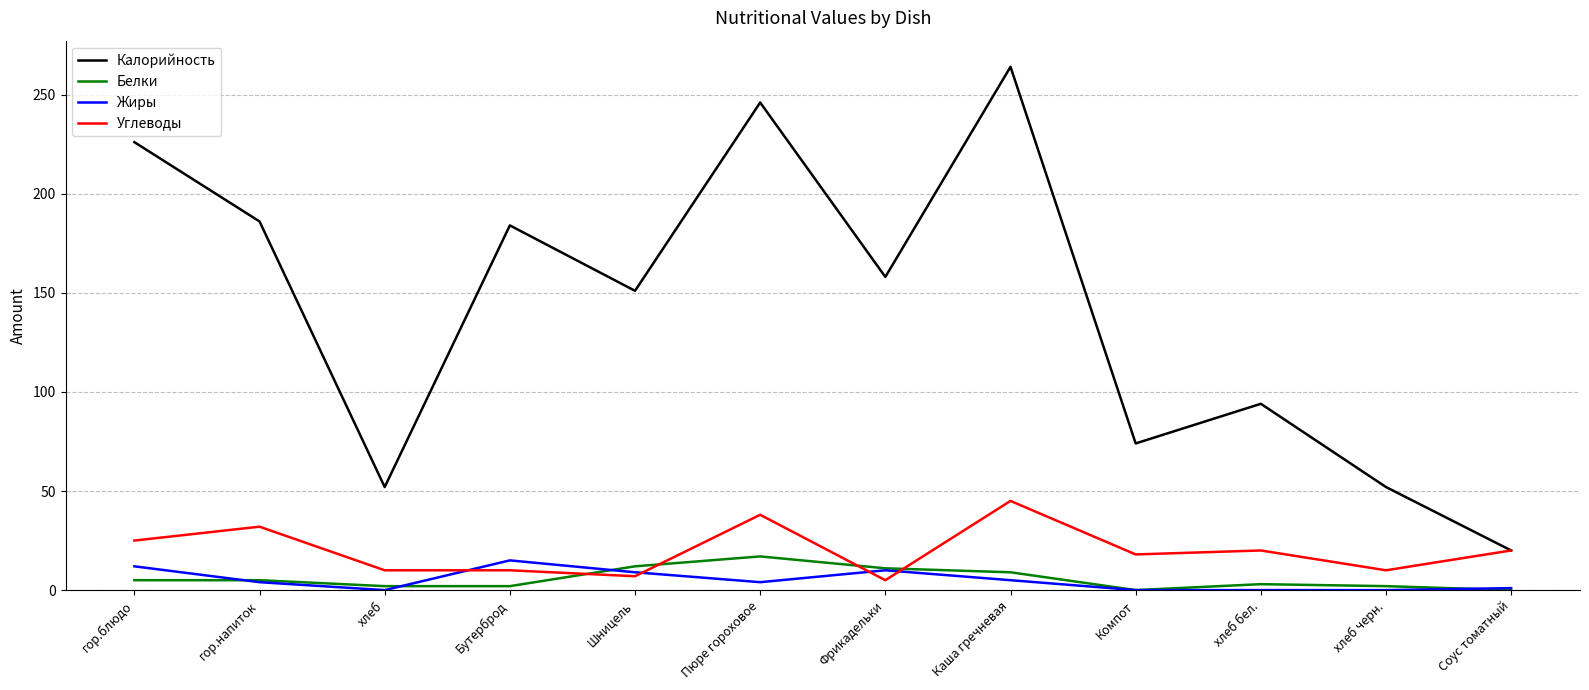

True or false: Жиры and Белки cross at least once.

True